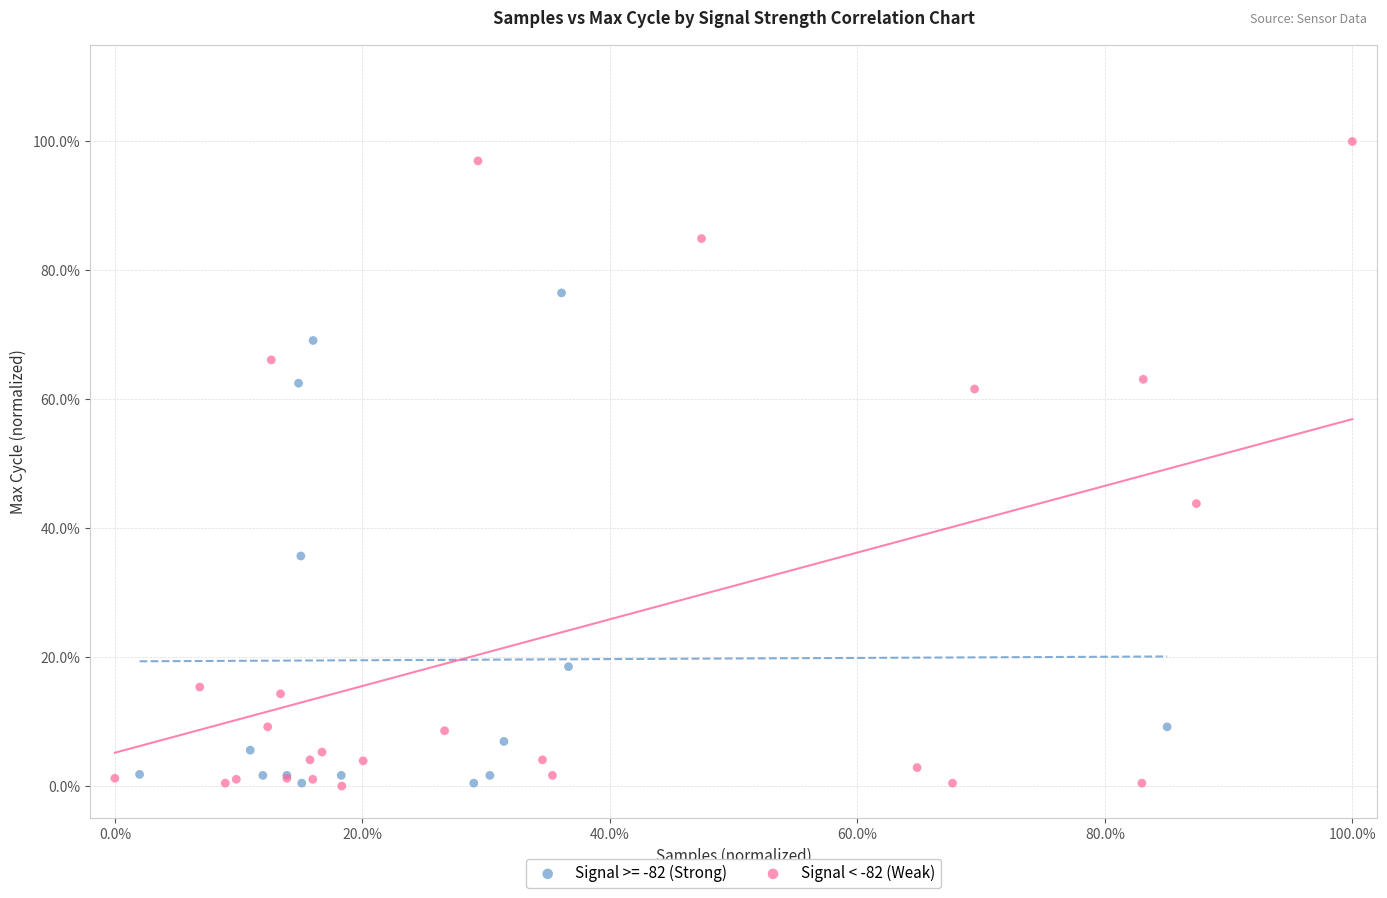

What are all the series names shown in the legend?

Signal >= -82 (Strong), Signal < -82 (Weak)